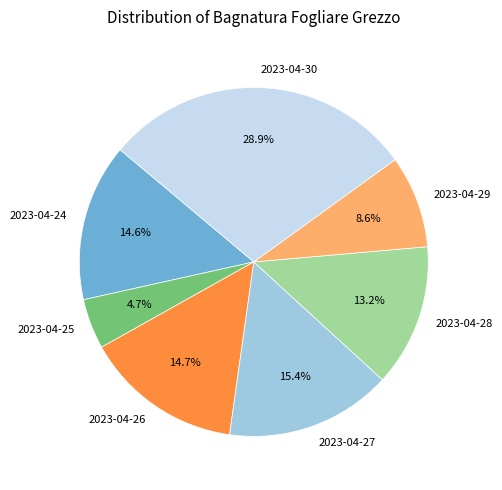

To the nearest percent, what is the combined percentage of 2023-04-28 and 2023-04-26?

28%